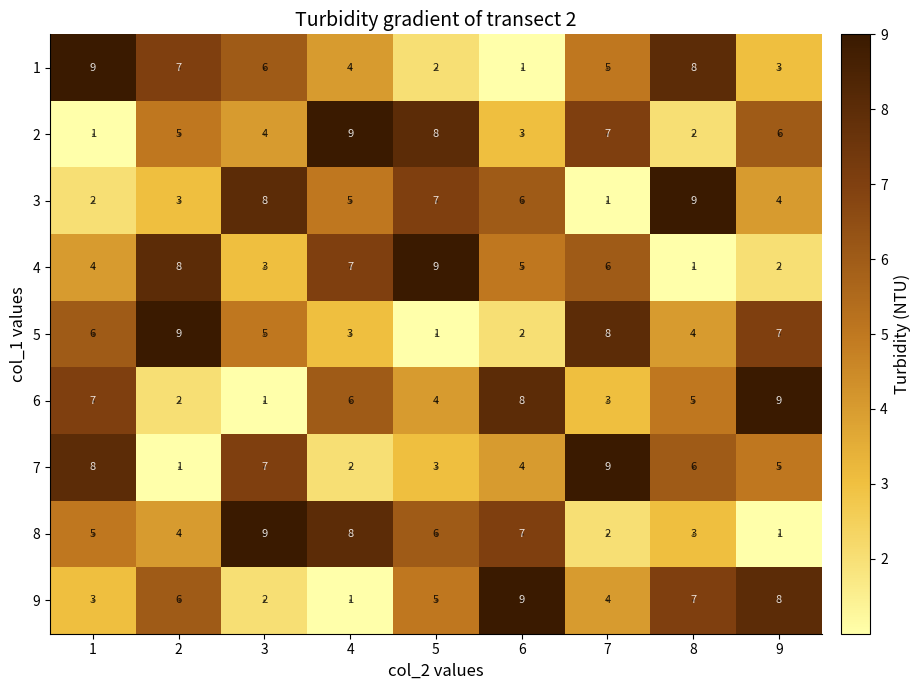

What is the greatest value displayed?

9